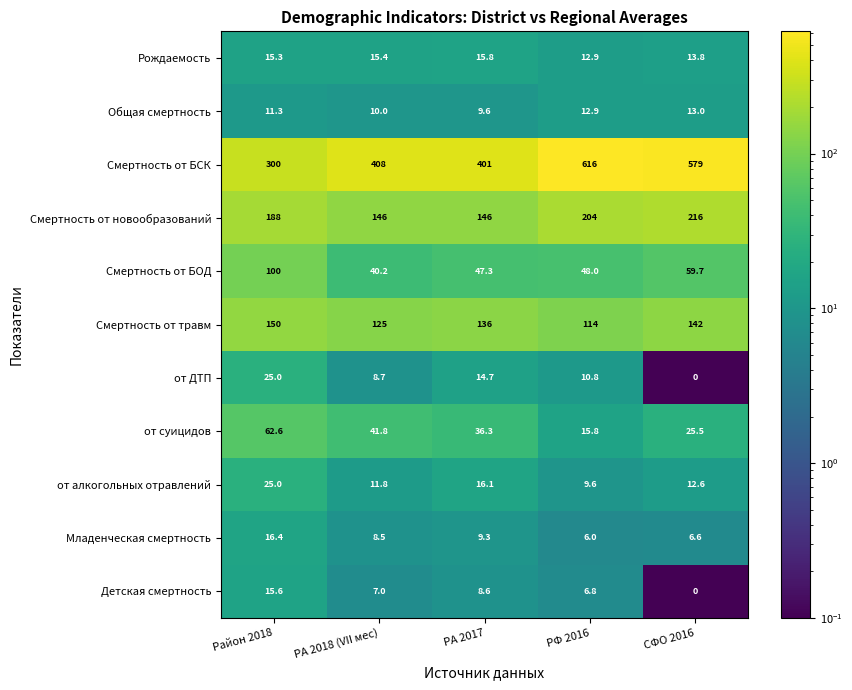

Which series has the widest spread of values?

Смертность от БСК